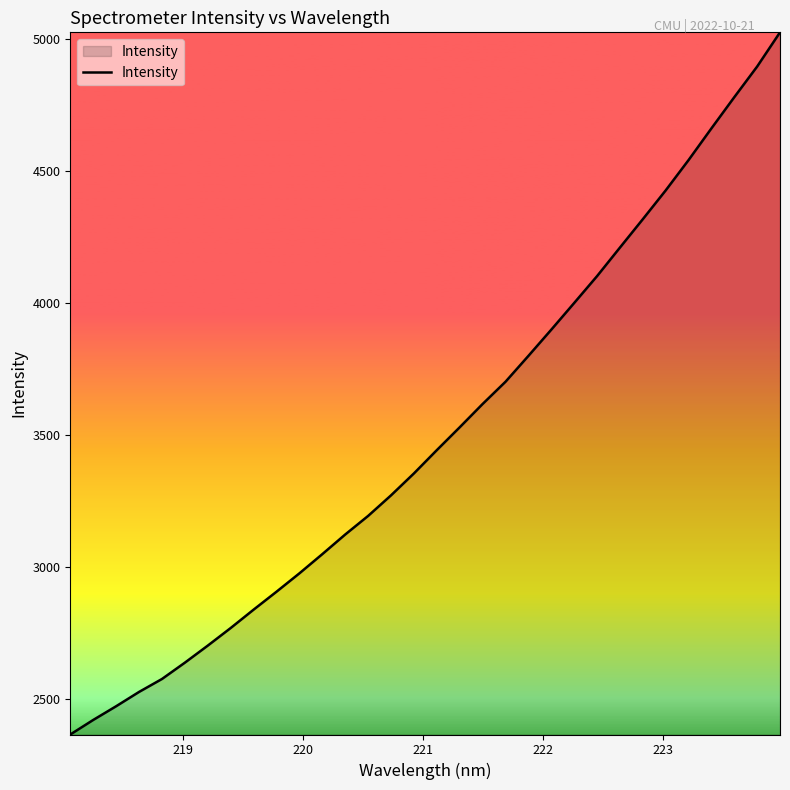

How many categories are shown in the chart?

32